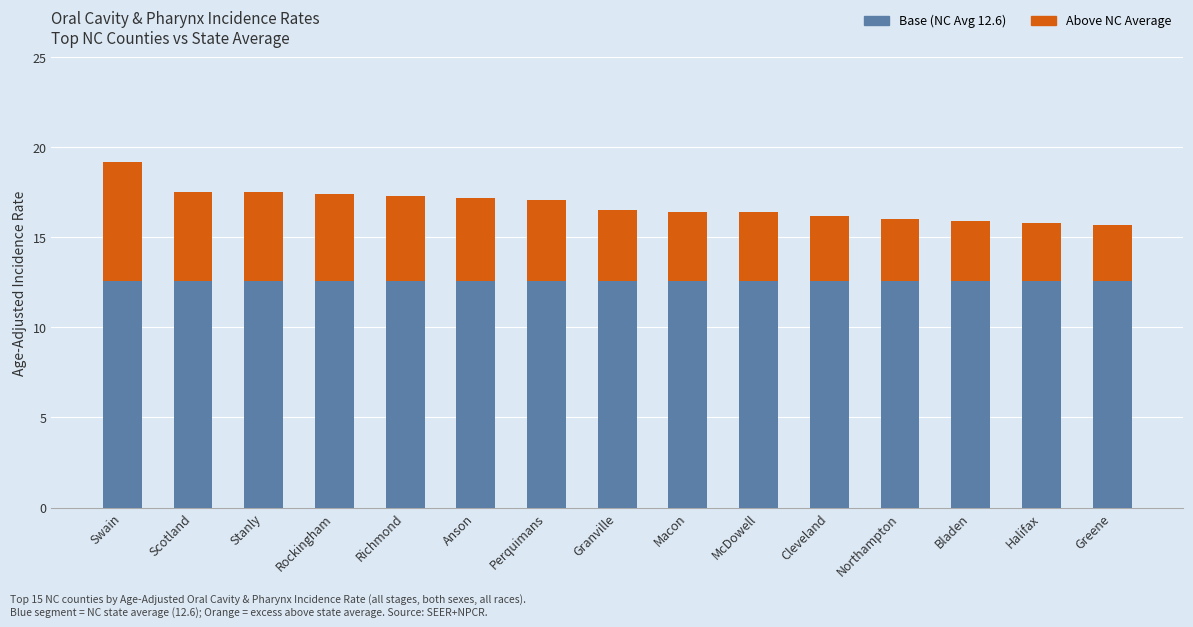

What is the lowest value of the Base (NC Avg 12.6) series?

12.6